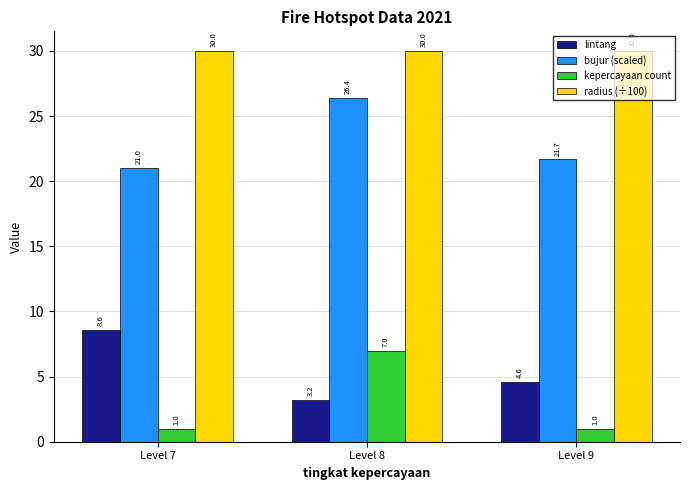

Reading left to right, list all the values displayed in this chart.

lintang: 8.6	3.2	4.6
bujur (scaled): 21.0	26.4	21.7
kepercayaan count: 1.0	7.0	1.0
radius (÷100): 30.0	30.0	30.0